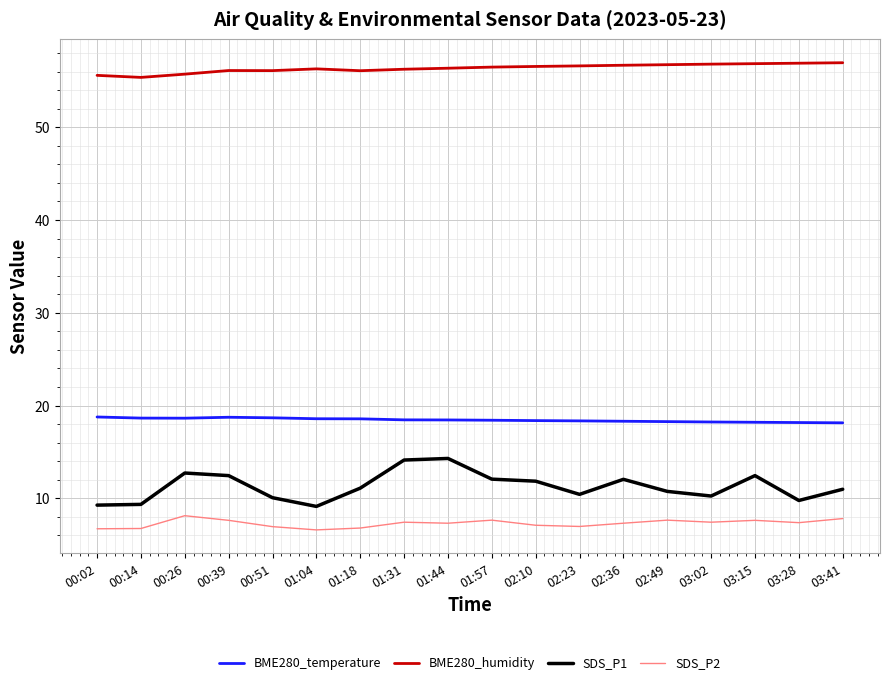

Is it true that BME280_humidity equals 56.1 at 00:51?

True